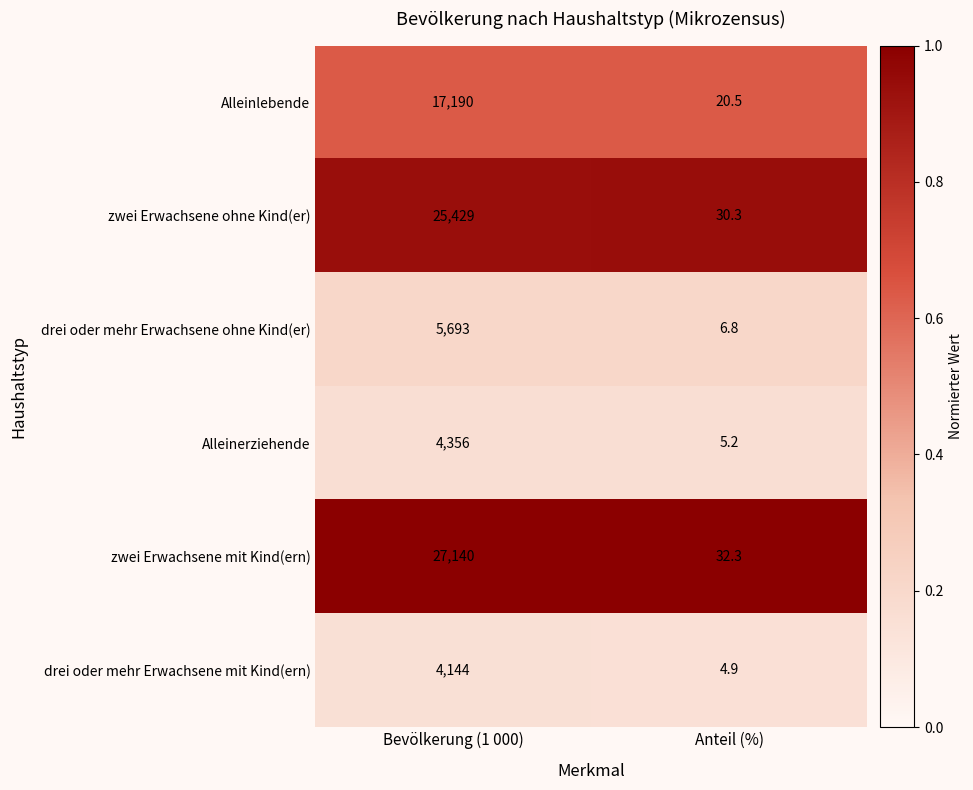

Is it true that zwei Erwachsene mit Kind(ern) equals 6910.3 at Bevölkerung (1 000)?

False